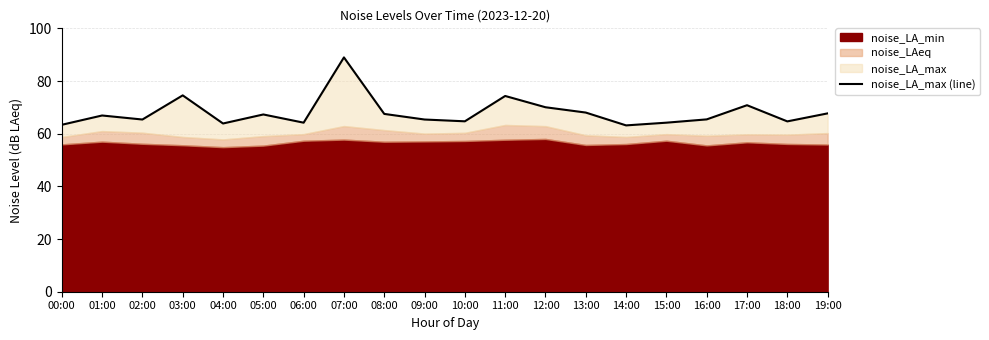

What is the label of the 4th point from the right?

16:00